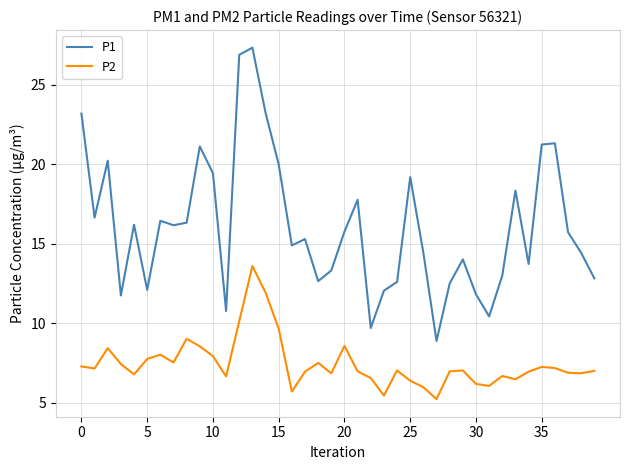

List the series in order of their peak value, lowest first.

P2, P1